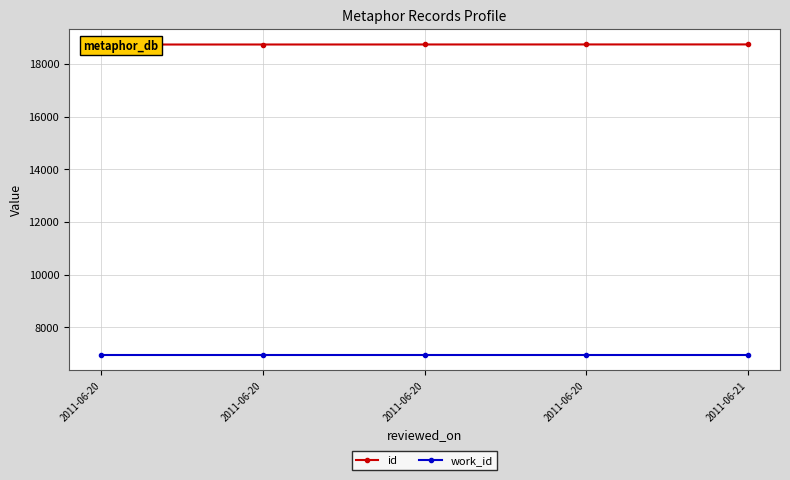

Is it true that id equals 9993 at 2011-06-20?

False